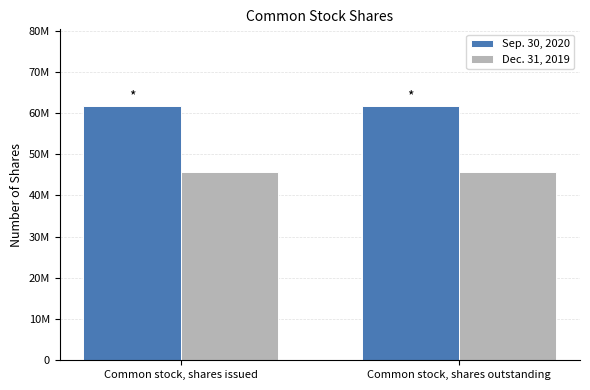

Reading right to left, what are all the values shown in this chart?

Sep. 30, 2020: Common stock, shares outstanding=61764225	Common stock, shares issued=61764225
Dec. 31, 2019: Common stock, shares outstanding=45727700	Common stock, shares issued=45727700